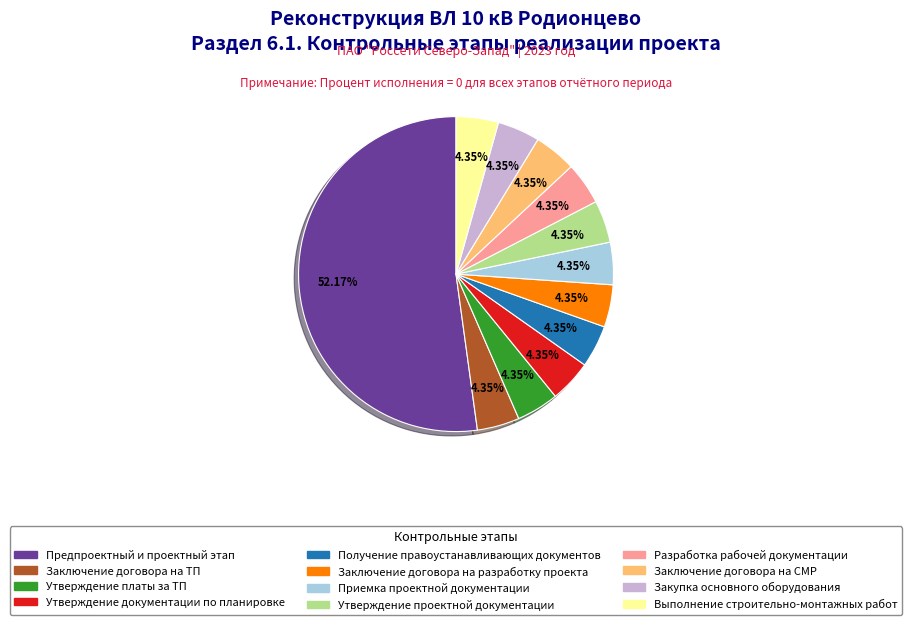

What is the ratio of the value at Предпроектный и проектный этап to the value at Разработка рабочей документации?

12.0